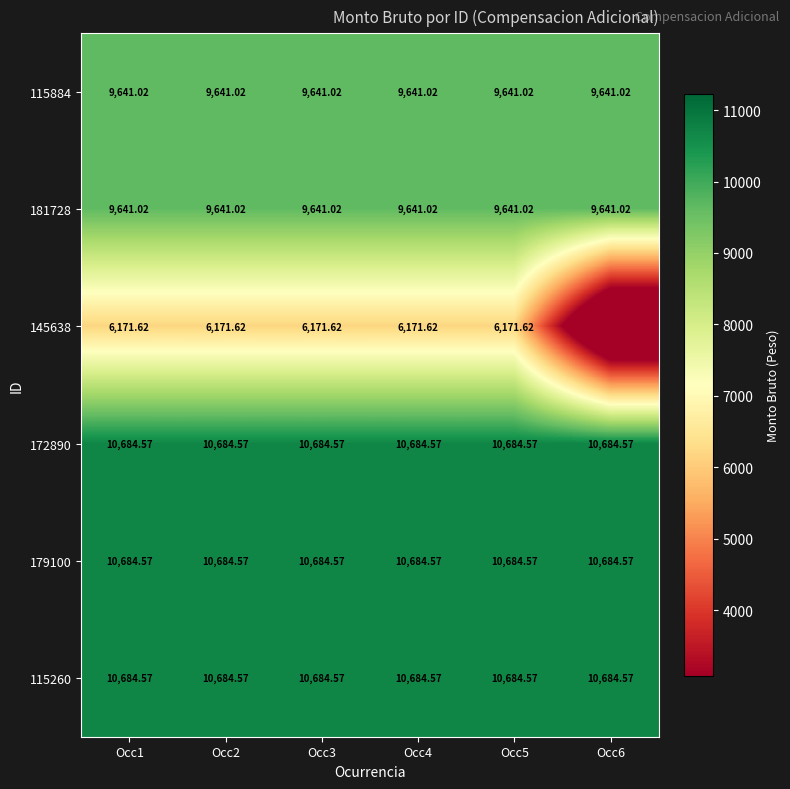

List the labels in order of 181728 value, largest first.

Occ1, Occ2, Occ3, Occ4, Occ5, Occ6